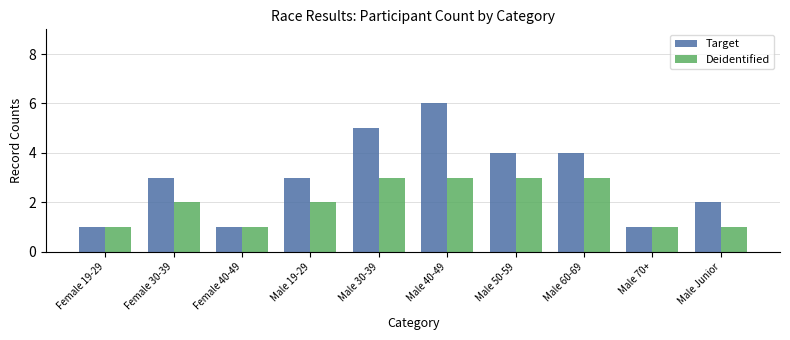

List the series in order of their peak value, lowest first.

Deidentified, Target